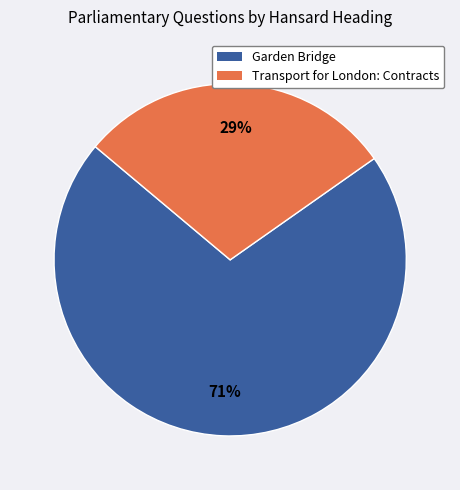

To the nearest percent, what is the average slice percentage?

50%